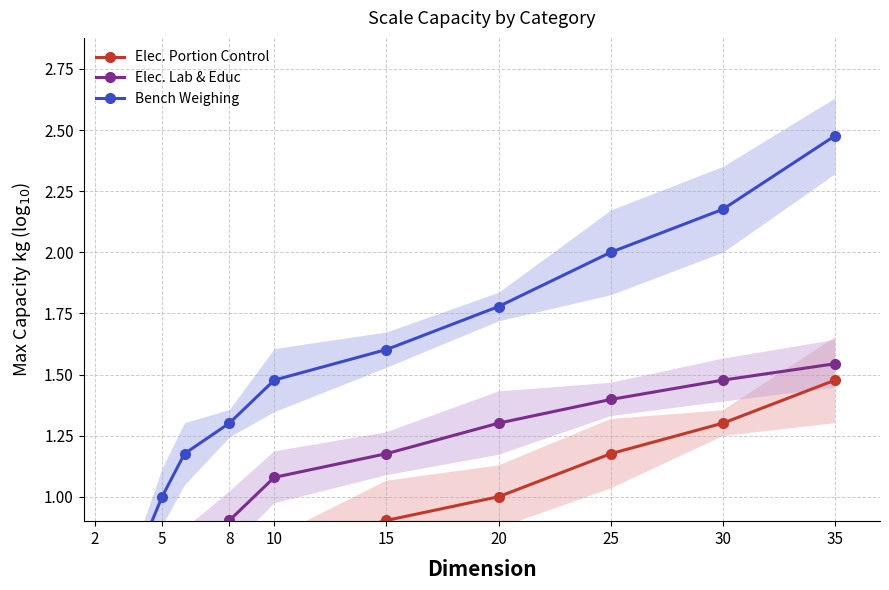

Which has a higher value, 15 or 5?

15